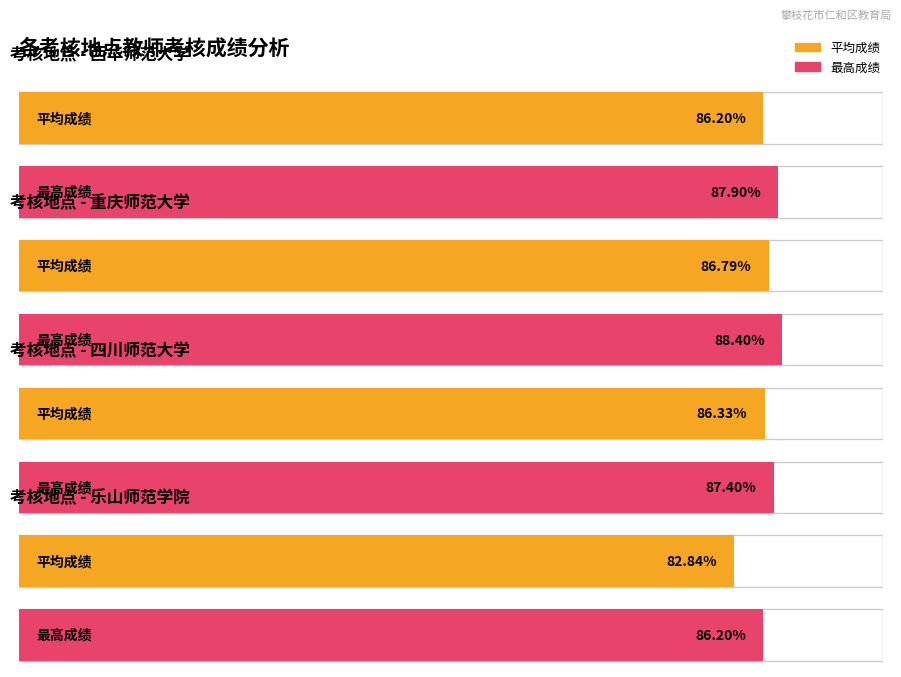

What are all the series names shown in the legend?

Average Score, Max Score